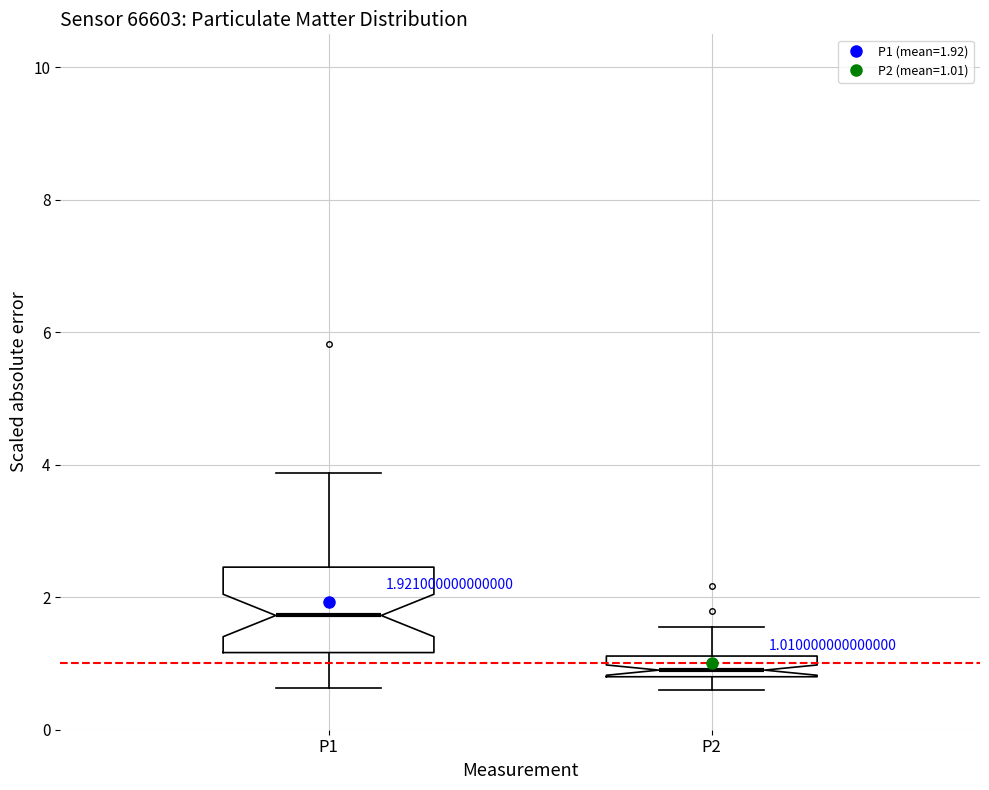

Which box's median line is the highest?

P1